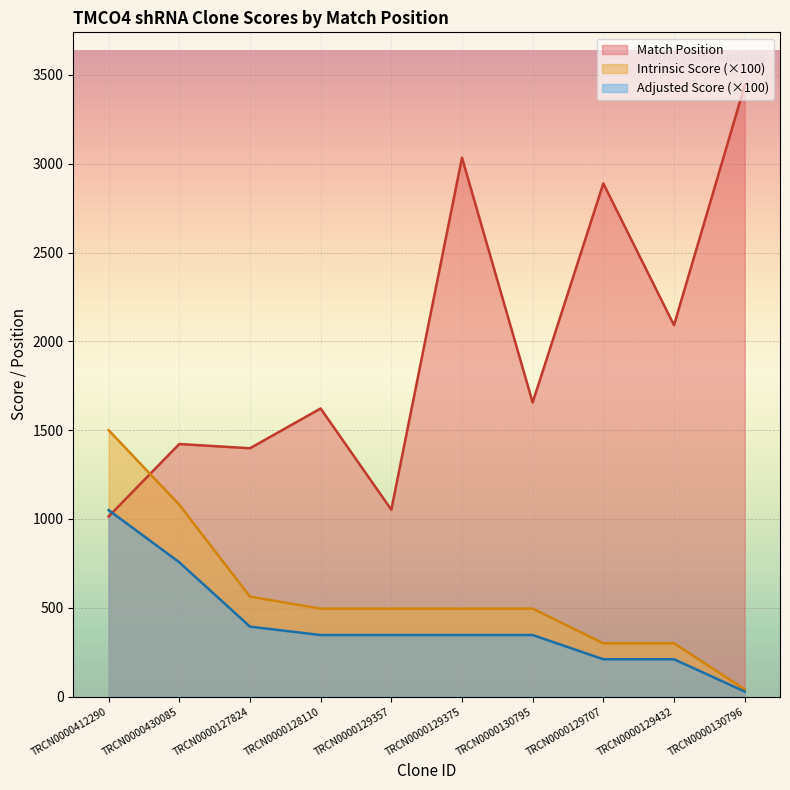

Is it true that Match Position equals 1770.6 at TRCN0000129375?

False